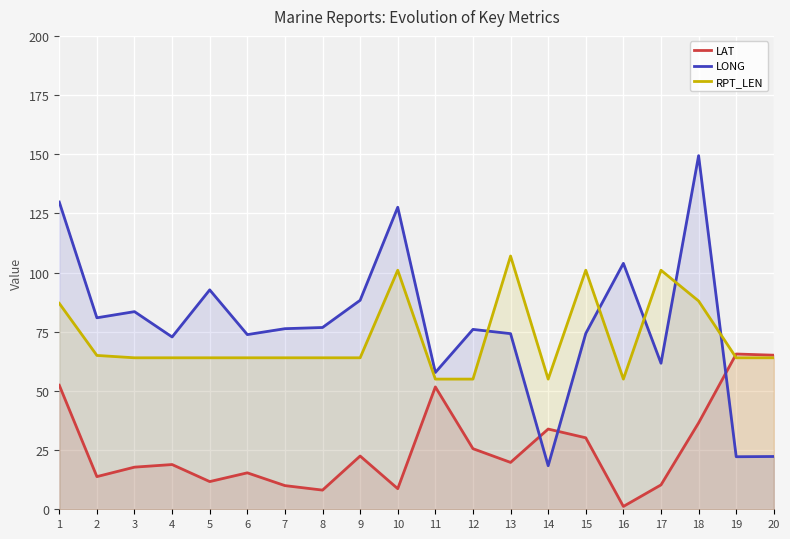

What value does the LONG series have at 17?

61.7